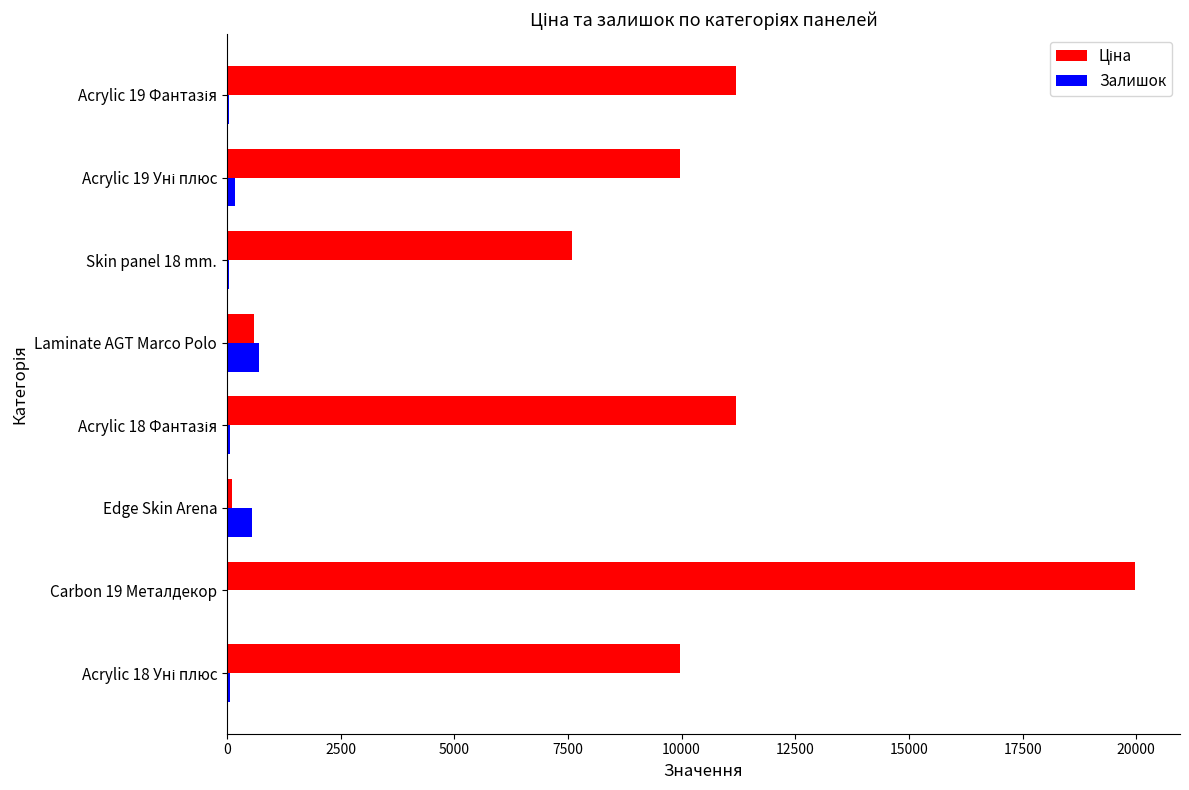

Which label corresponds to the largest value in the chart?

Carbon 19 Металдекор